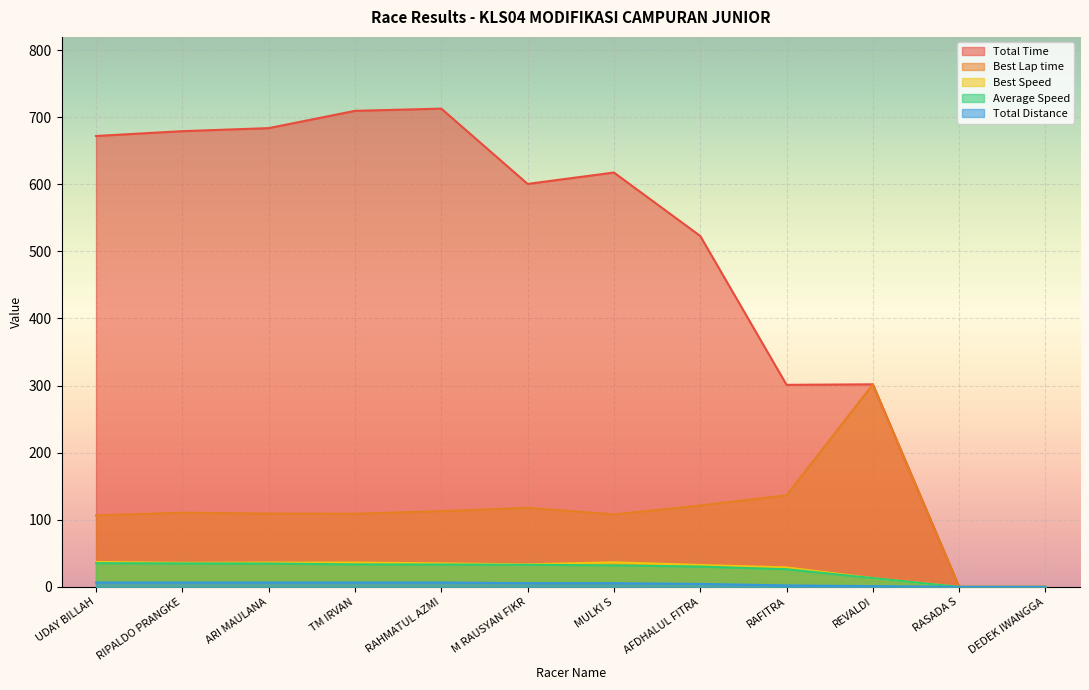

How many positive values does the Best Lap time series have?

10